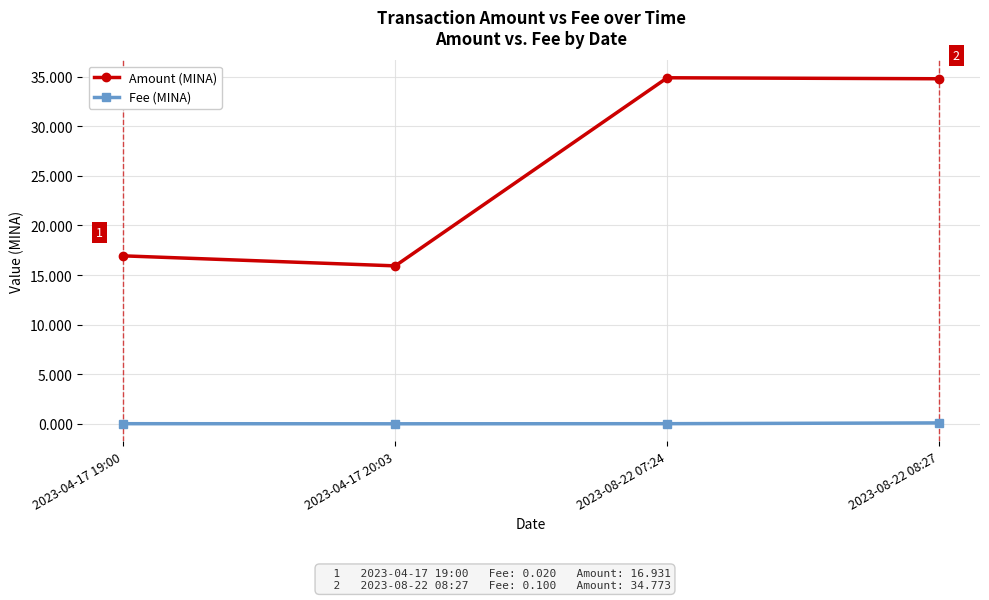

In Fee (MINA), how many points are lower than both neighbors (excluding endpoints)?

1